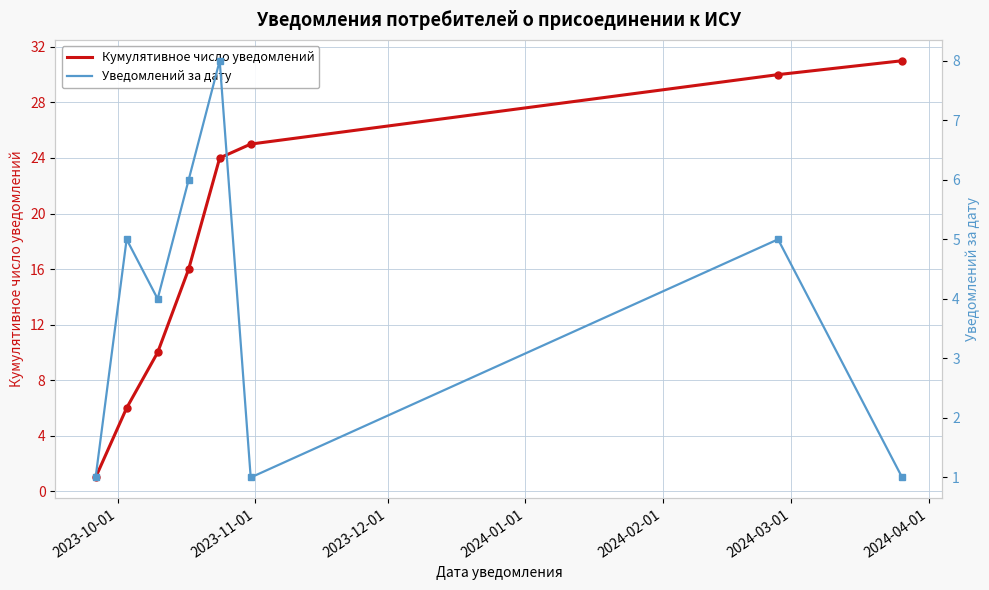

True or false: Кумулятивное число уведомлений and Уведомлений за дату intersect in this chart.

False